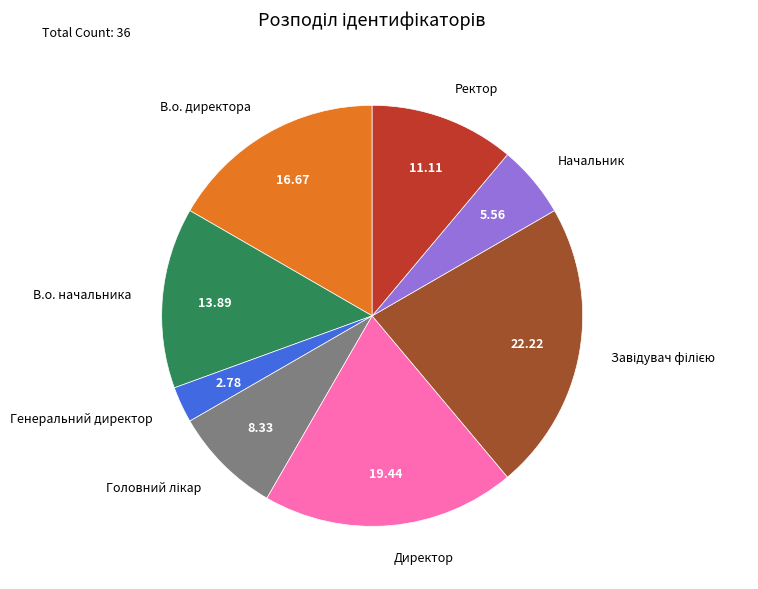

Which has a higher value, Директор or Начальник?

Директор